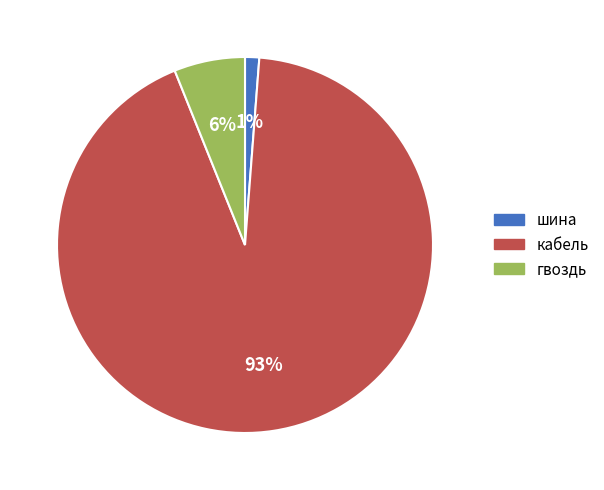

What percentage is the кабель slice, to the nearest percent?

93%